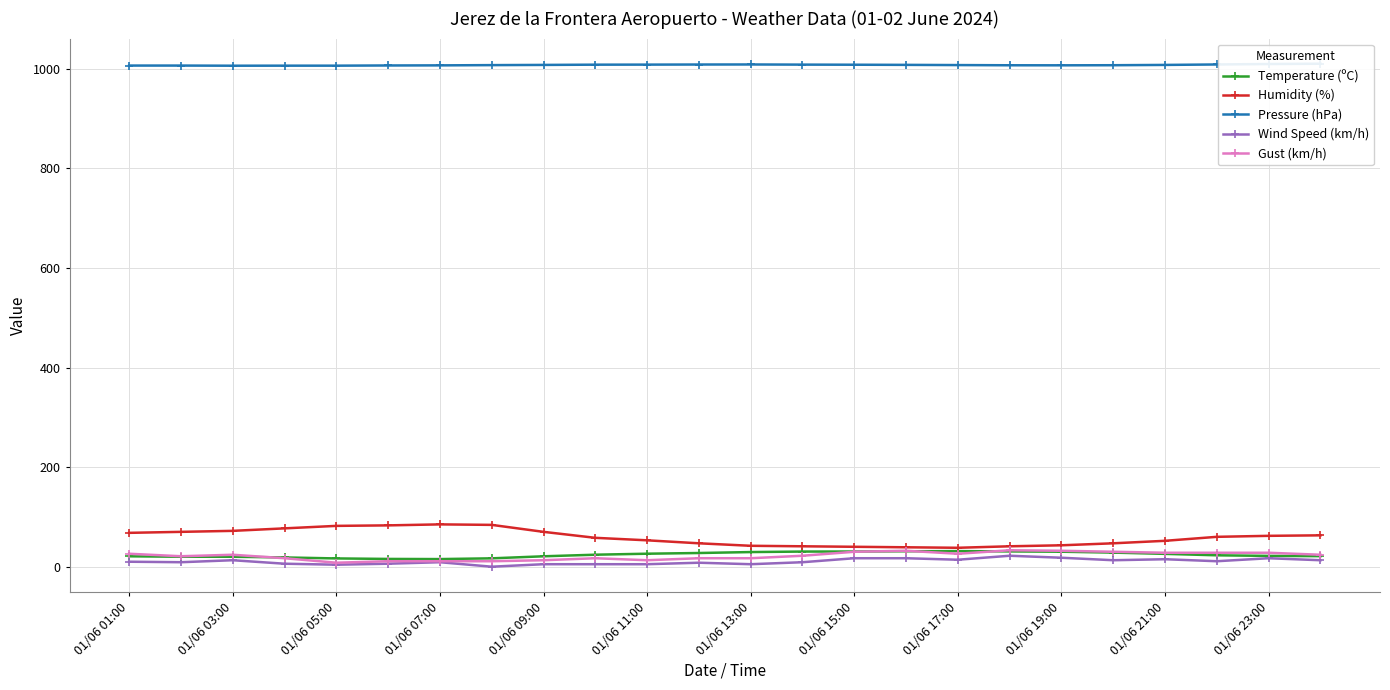

True or false: Gust (km/h) has more than 1 points higher than both neighbors.

True